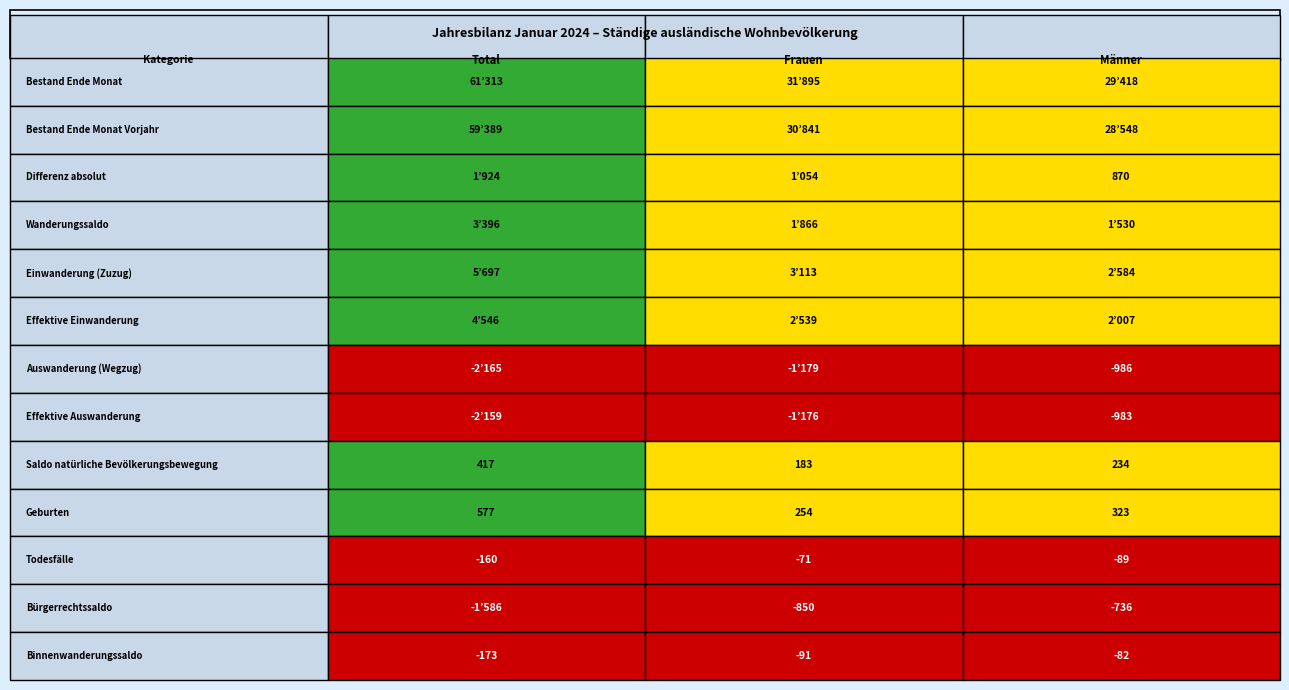

The Saldo natürliche Bevölkerungsbewegung series shows 234 at 2. True or false?

True